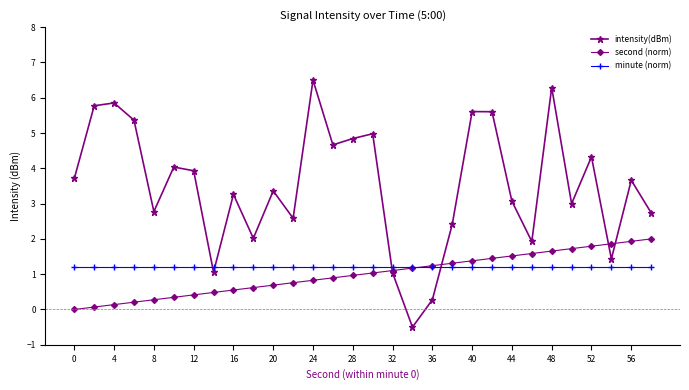

Which series has the widest spread of values?

intensity(dBm)